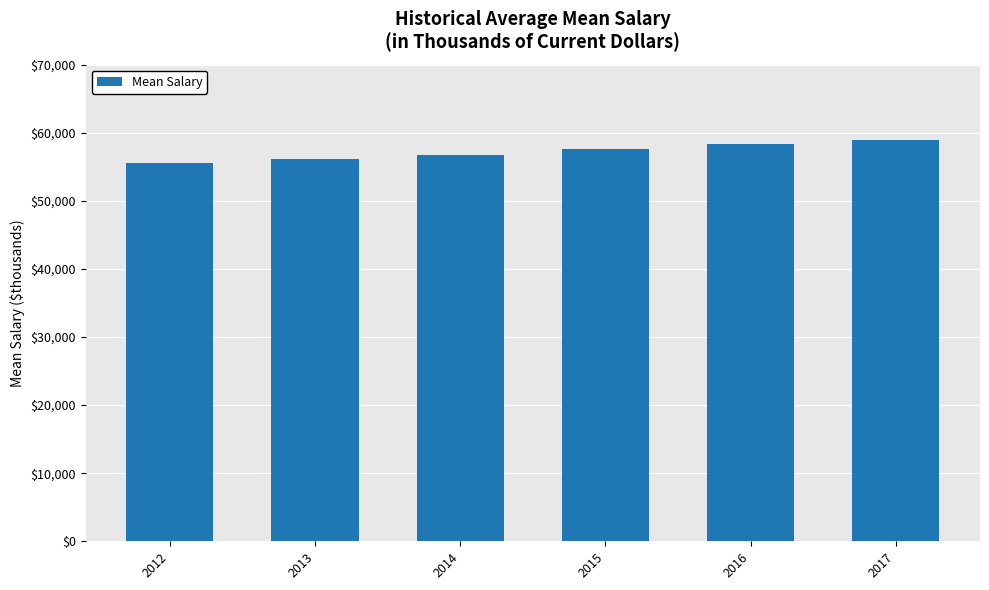

The chart shows a value of 31.6 at 2015. True or false?

False